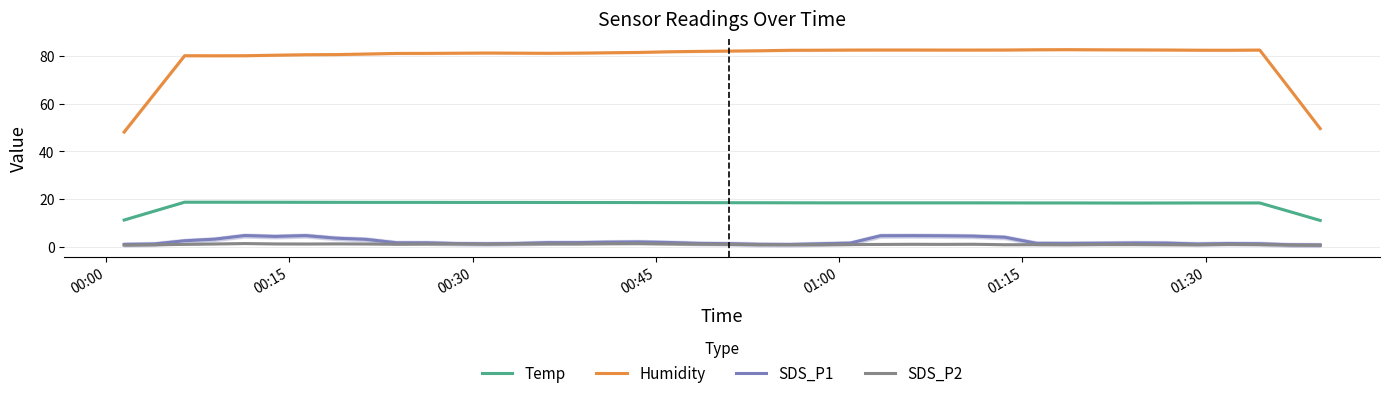

True or false: SDS_P2 and Temp cross at least once.

False